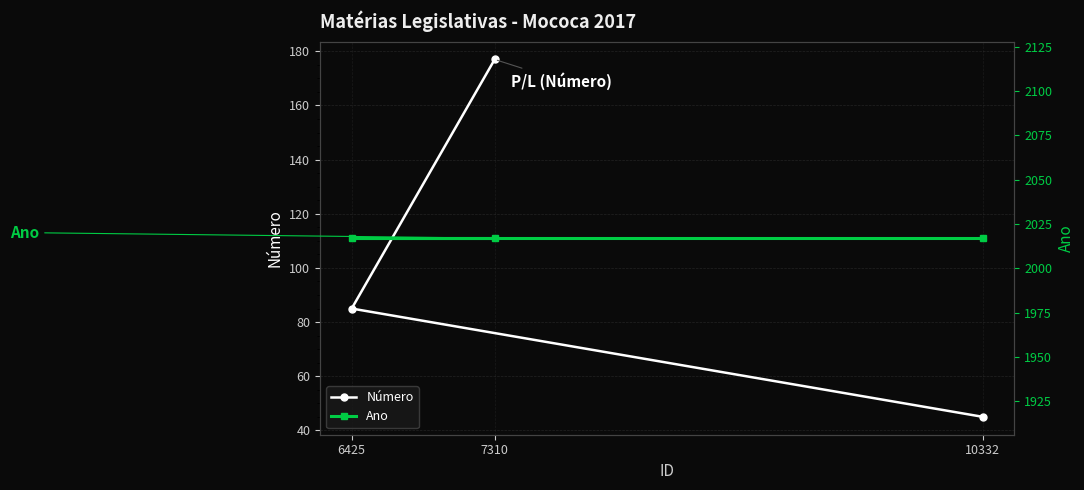

What is the label of the 2nd point from the right?

6425